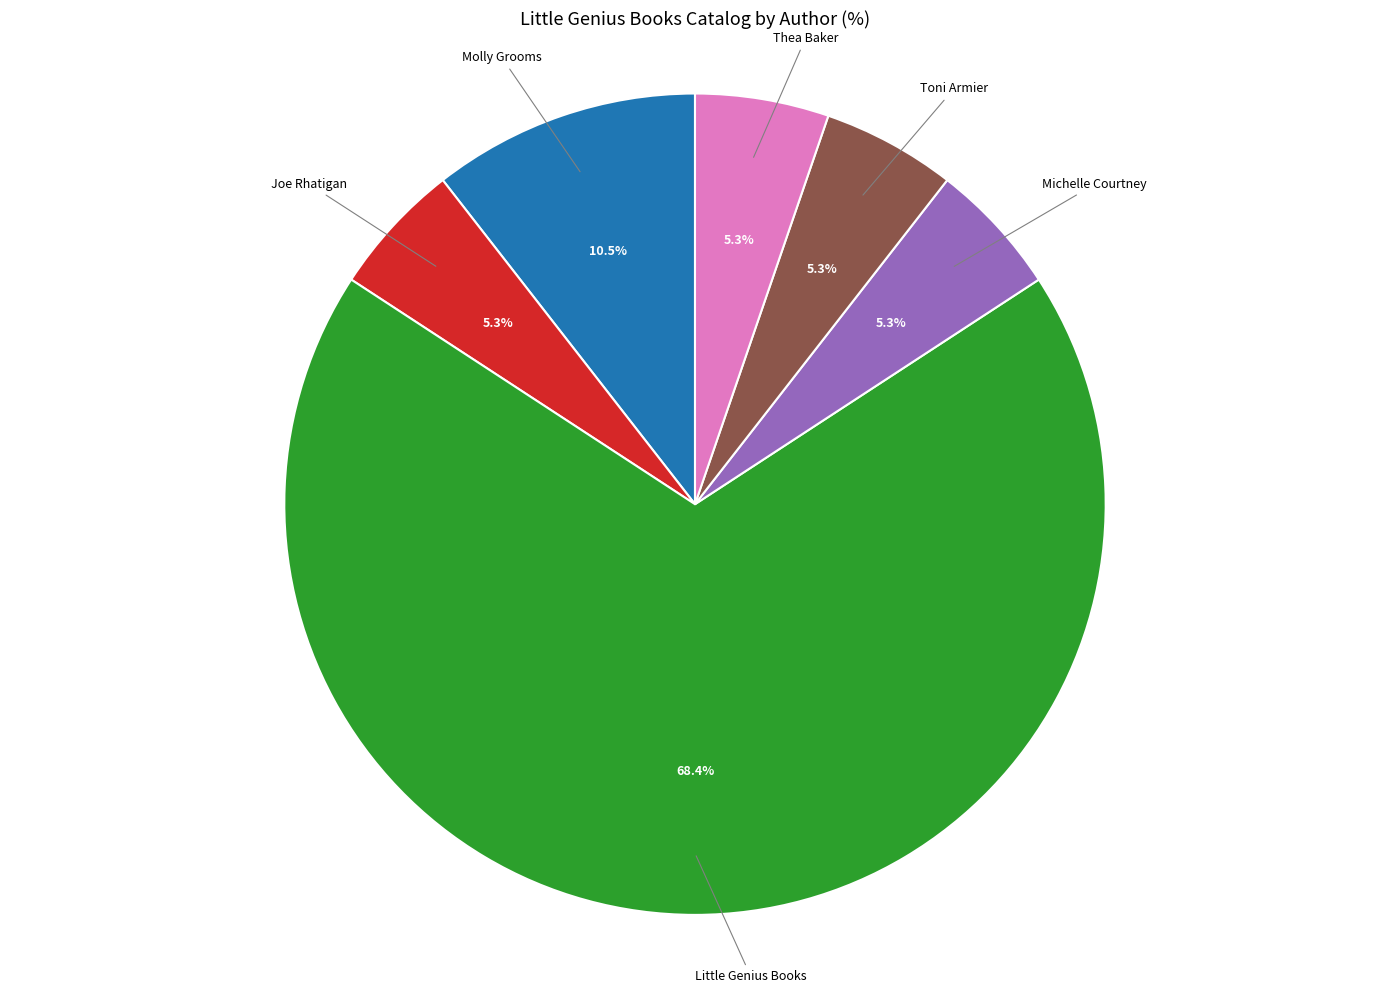

To the nearest percent, what is the combined percentage of Thea Baker and Little Genius Books?

74%